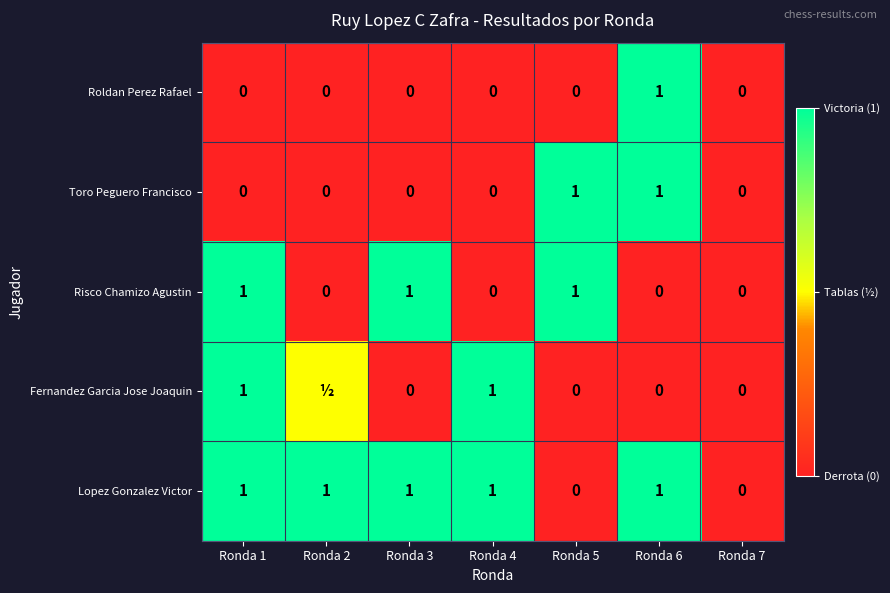

True or false: Toro Peguero Francisco has a value of 0.0 at Ronda 3.

True